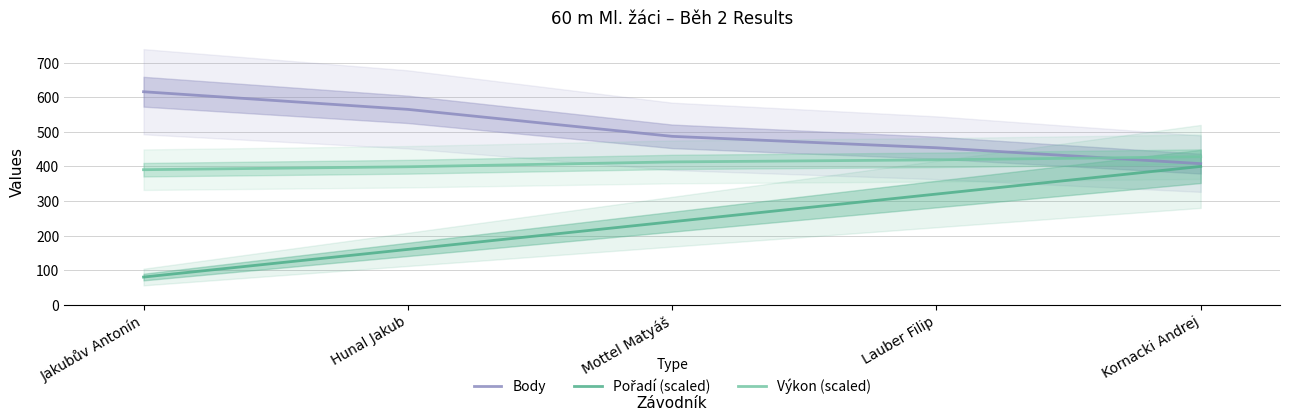

At how many categories does at least one series exceed 282?

5